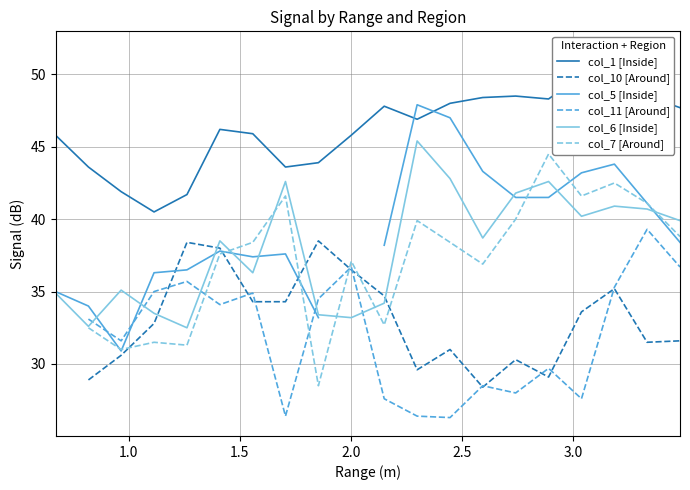

What are all the series names shown in the legend?

col_1 [Inside], col_10 [Around], col_5 [Inside], col_11 [Around], col_6 [Inside], col_7 [Around]